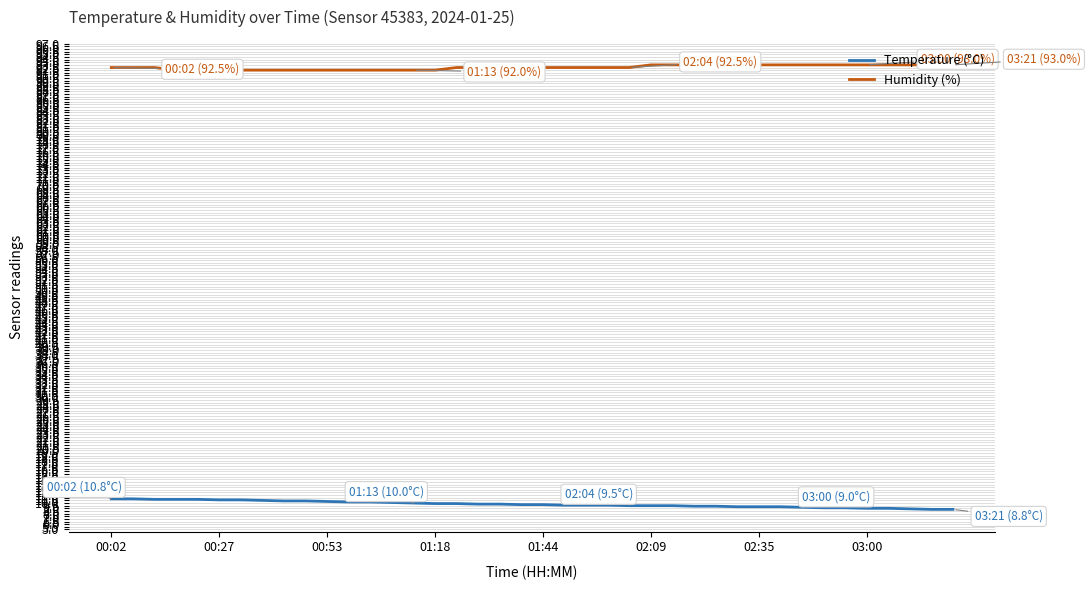

Which series has the largest total across all categories?

Humidity (%)